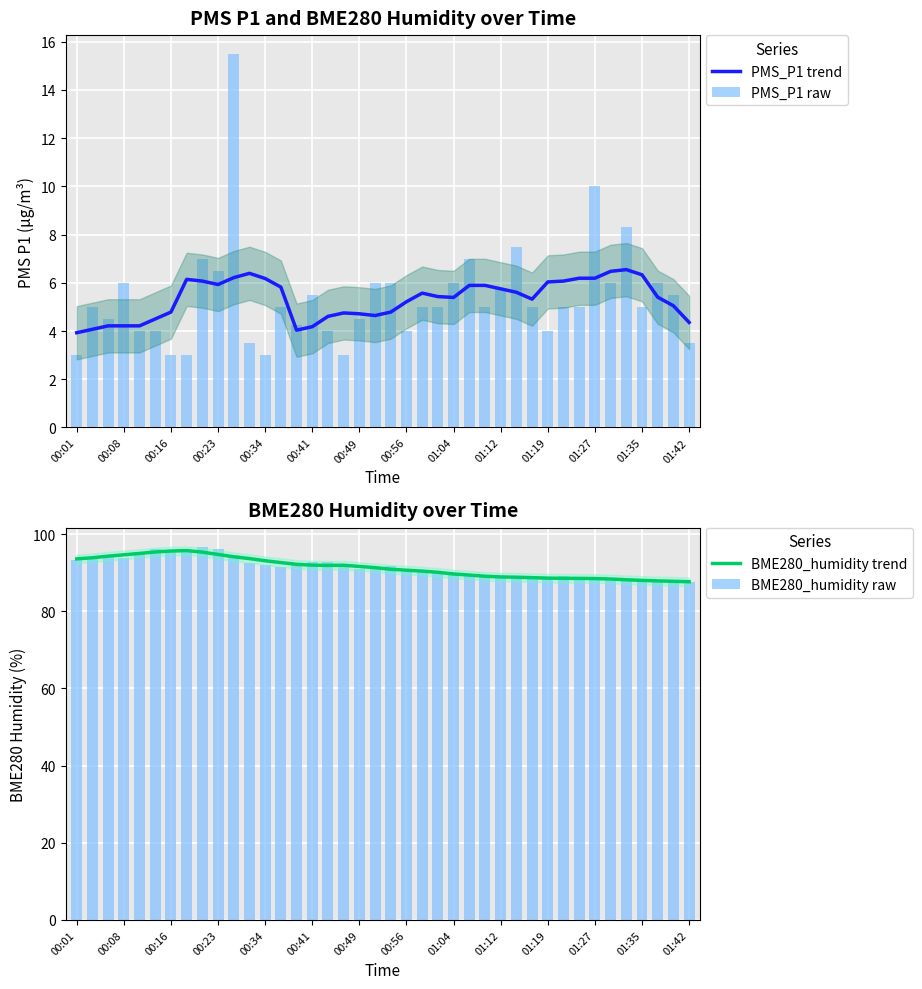

What are all the series names shown in the legend?

PMS_P1 trend, PMS_P1 raw, BME280_humidity trend, BME280_humidity raw